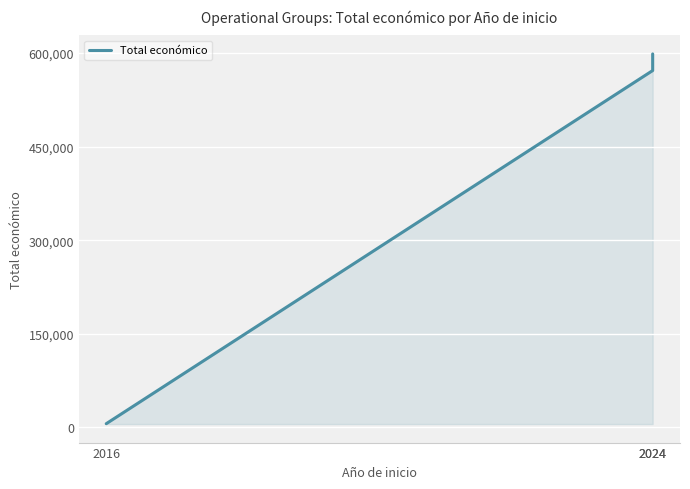

What is the value of the 2nd point from the left?

571965